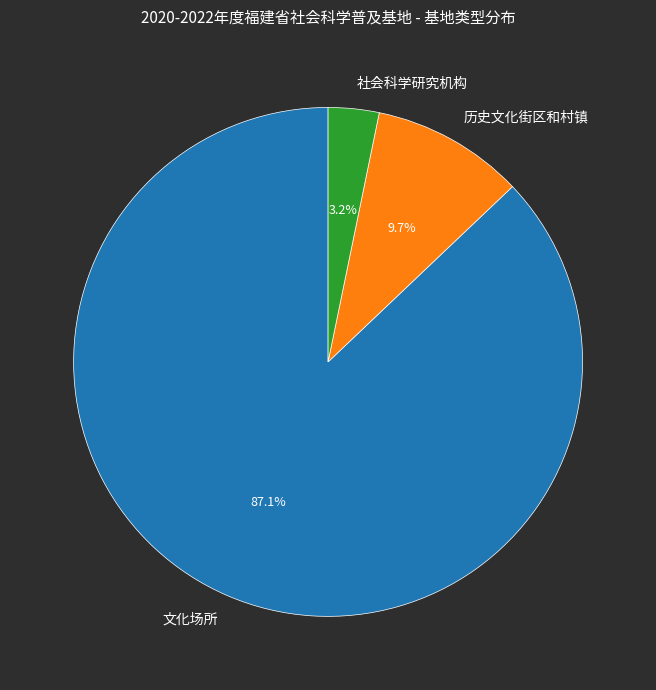

Which slice is the smallest?

社会科学研究机构